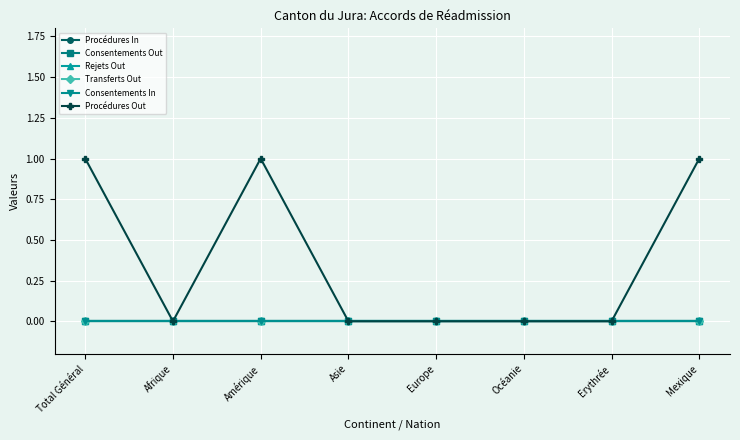

Does the chart have visible grid lines?

Yes